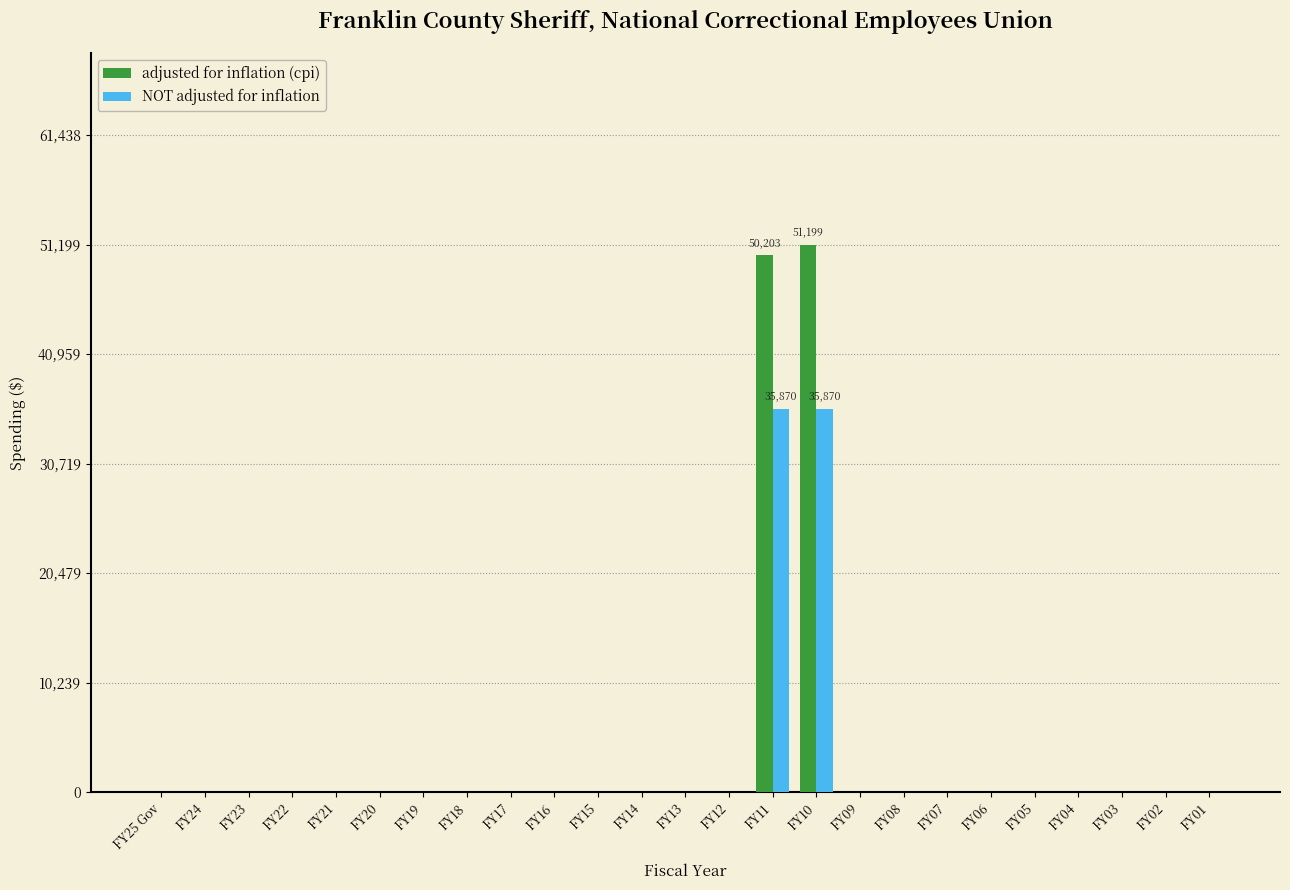

The value of NOT adjusted for inflation at FY18 is 21556. True or false?

False